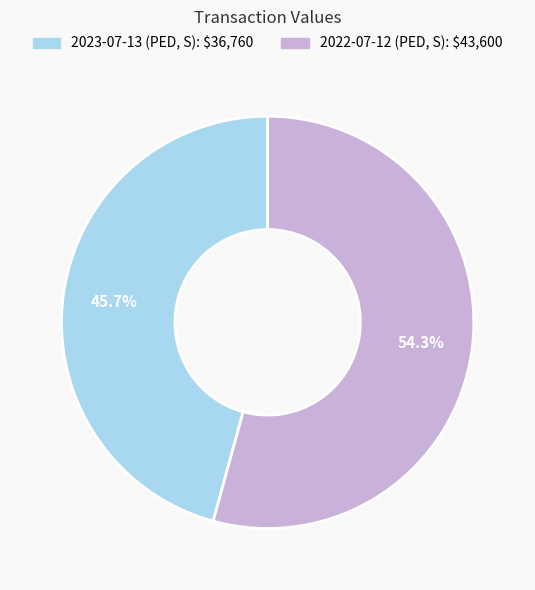

Do 2022-07-12 (PED, S) and 2023-07-13 (PED, S) together represent more than half of the pie?

Yes